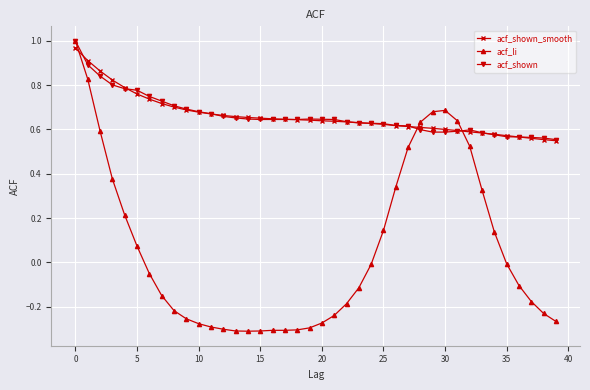

True or false: acf_shown has more than 1 interior local peaks.

True